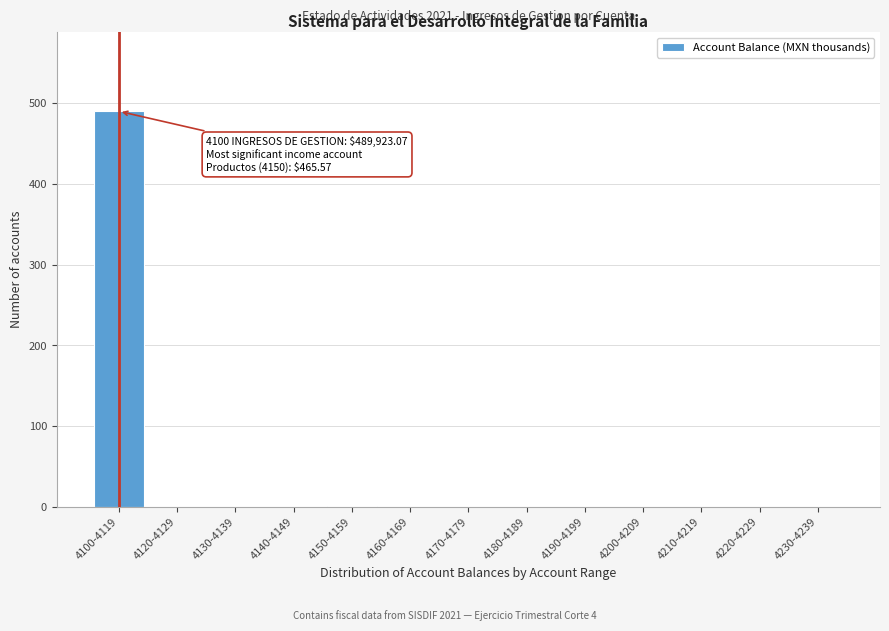

What is the greatest value displayed?

489.9